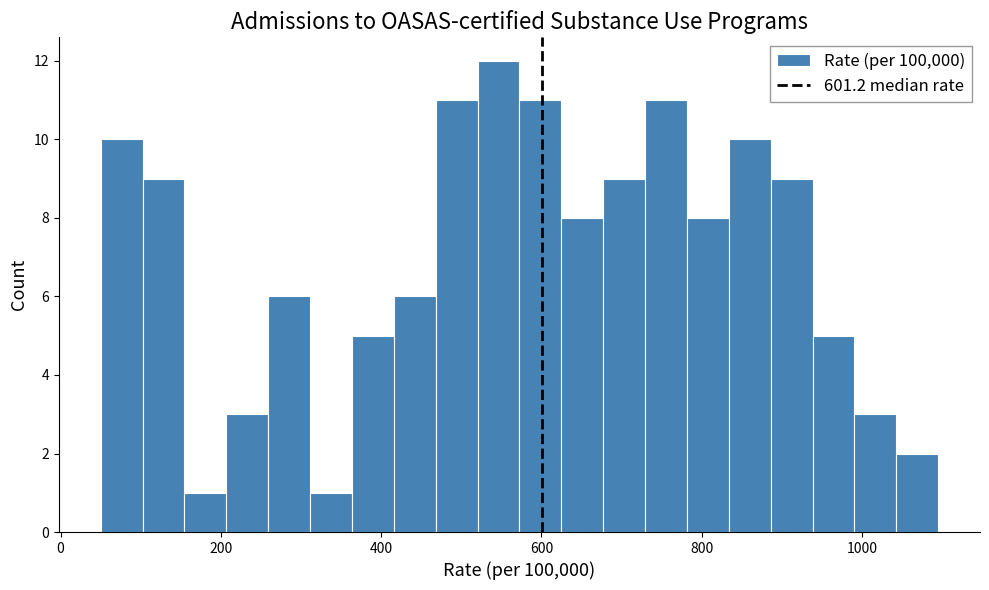

Around what value on the x-axis is the tallest bar? Give the approximate position of its centre, as read against the axis.

540